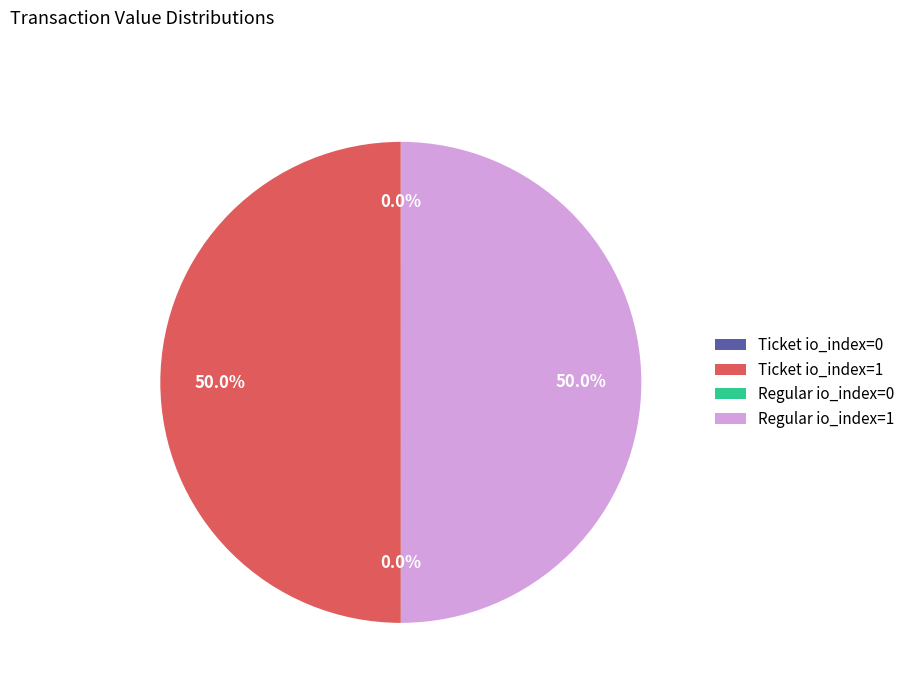

What percentage is NOT represented by Regular io_index=1?

50.0%